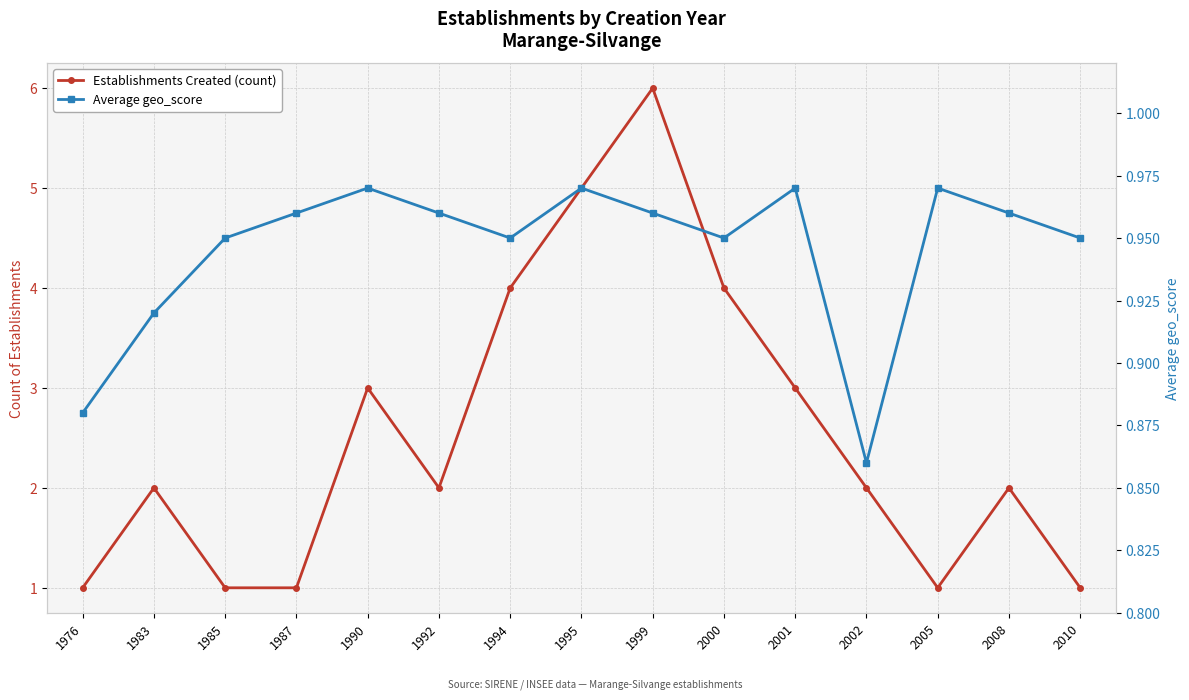

At which category does the chart reach its peak across all series?

1999